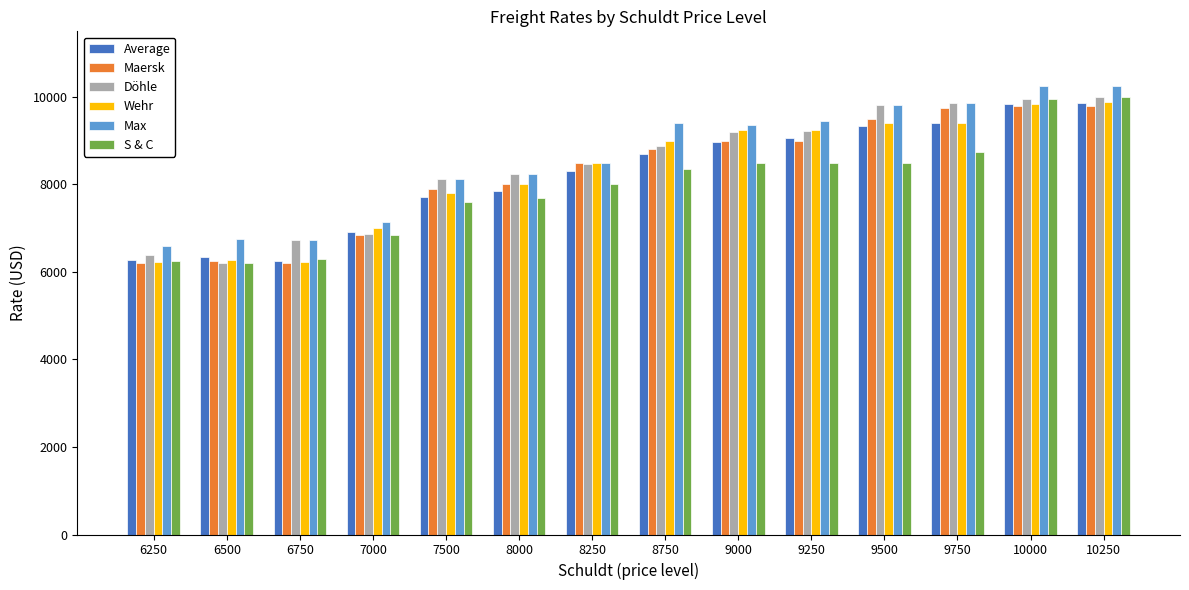

What is the average value of the Max series?

8604